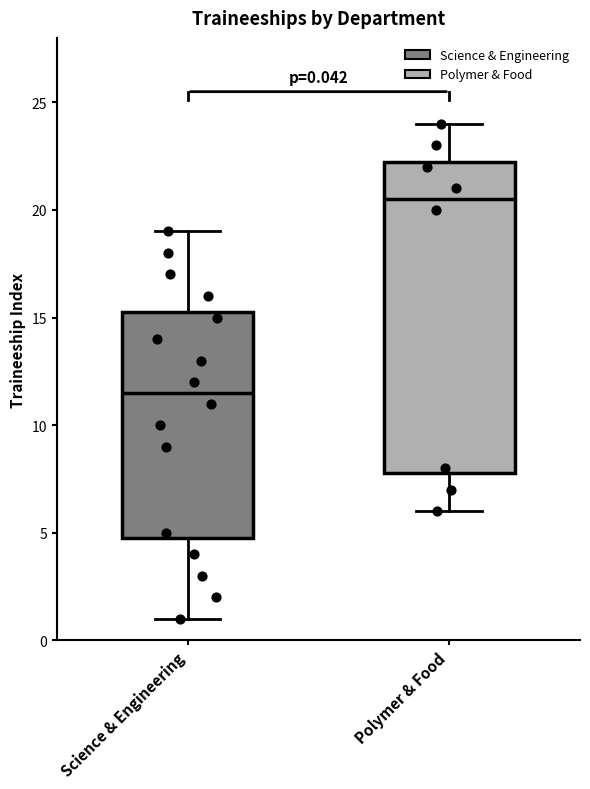

Comparing the boxes themselves (not the whiskers), which one is the tallest?

Polymer & Food